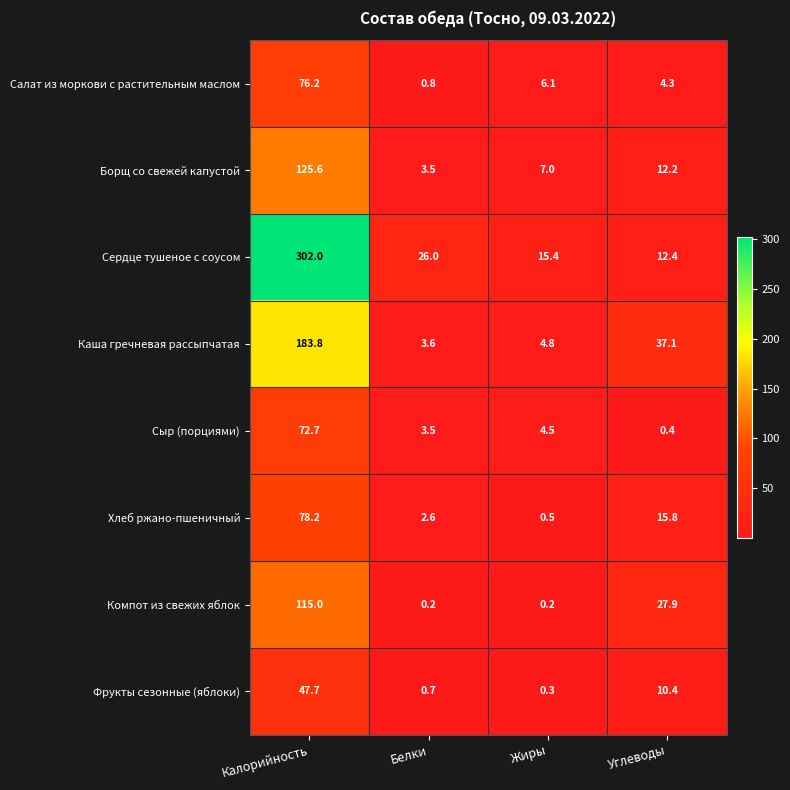

What is the difference between the maximum and minimum values in the Салат из моркови с растительным маслом series?

75.4